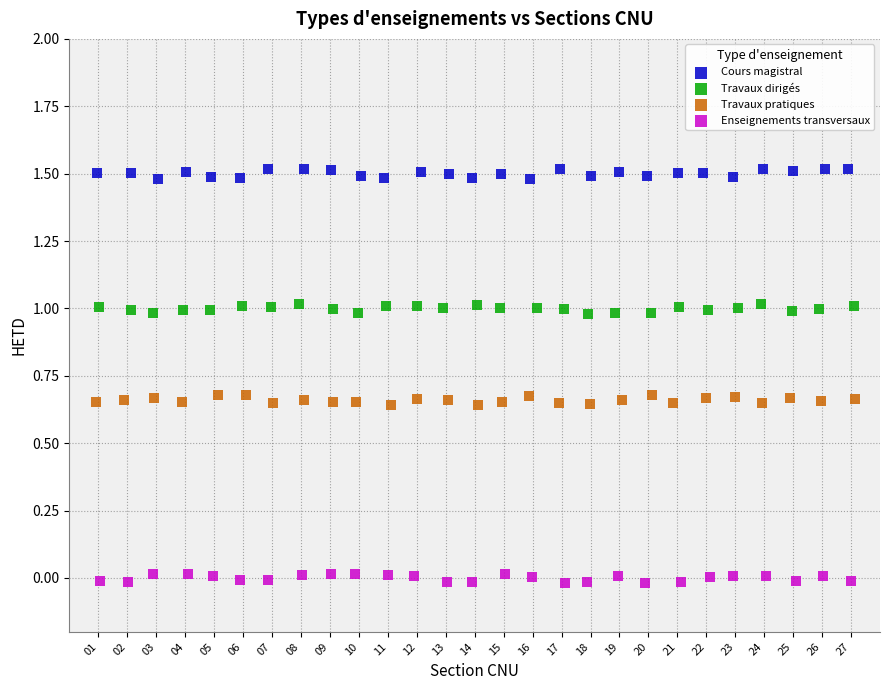

Which series contains the highest Y value?

Cours magistral